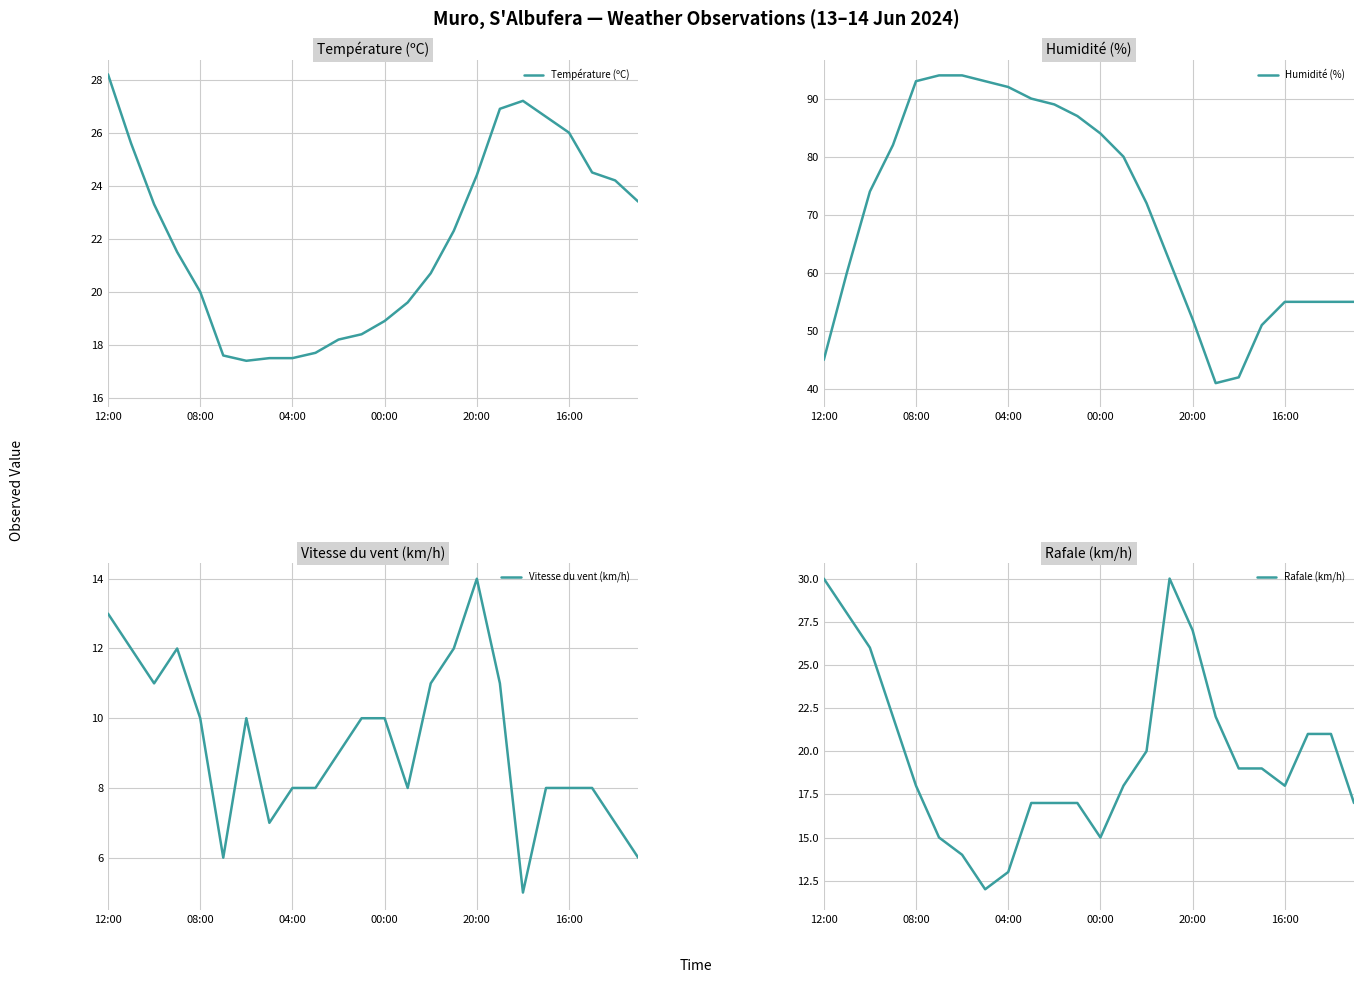

At which label does Température (ºC) first exceed 22?

12:00